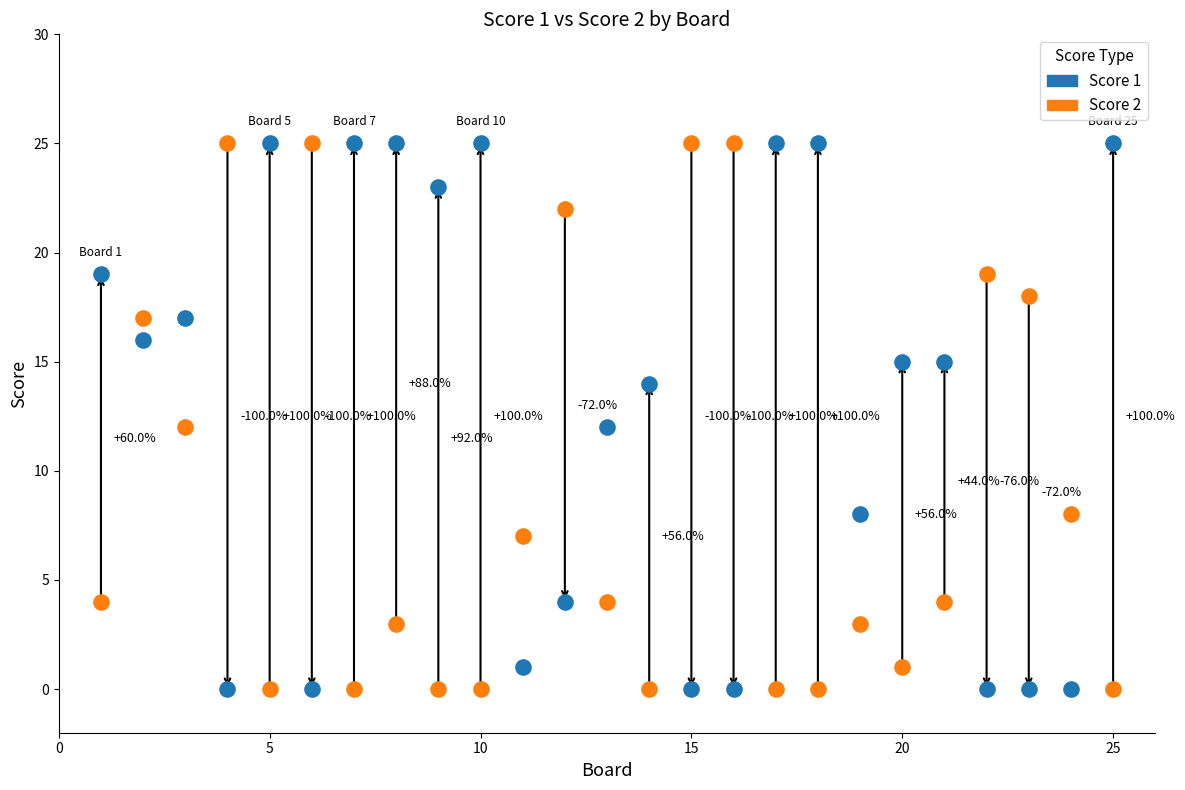

Across all data points, what is the range of X values (max minus min)?

24